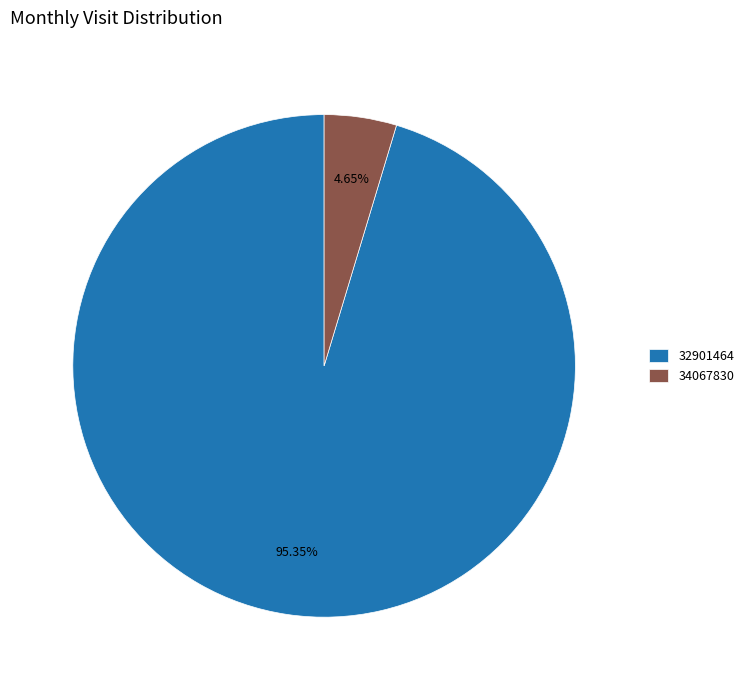

Is the sum of 34067830 and 32901464 greater than half?

Yes